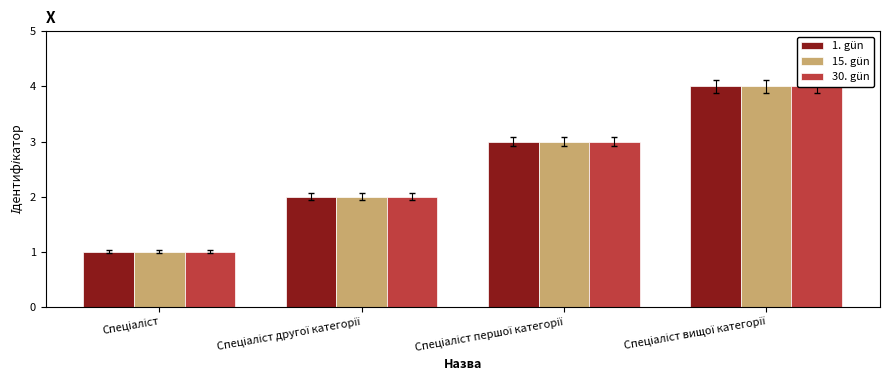

What is the total value across all series at Спеціаліст?

3